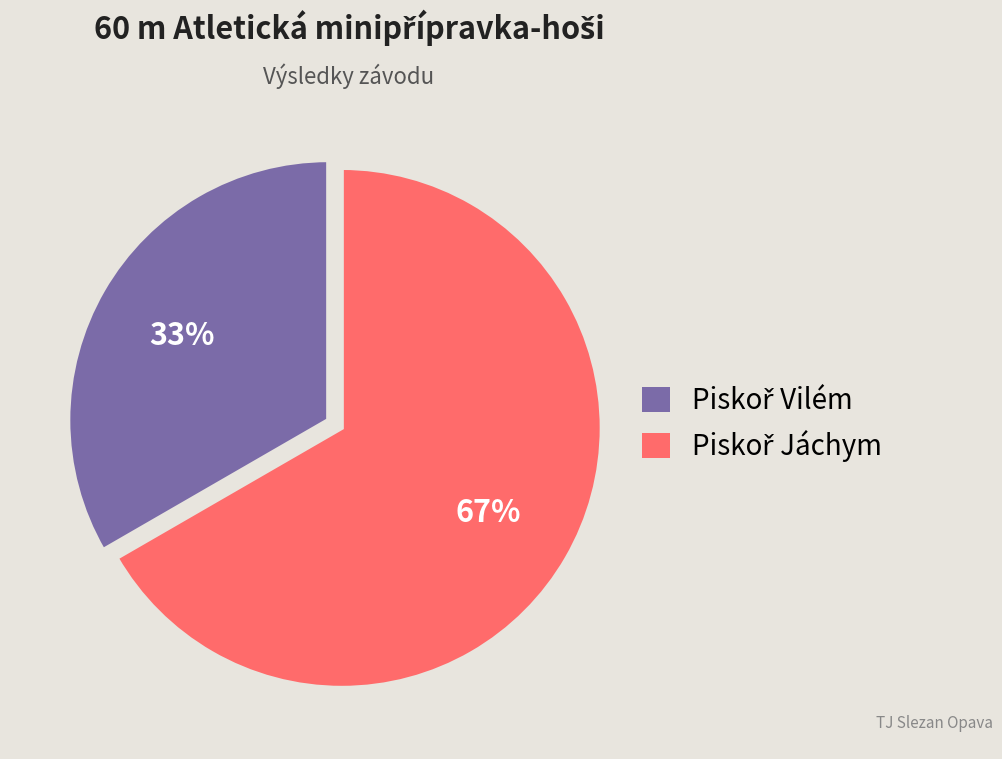

Is there a majority slice in this chart?

Yes